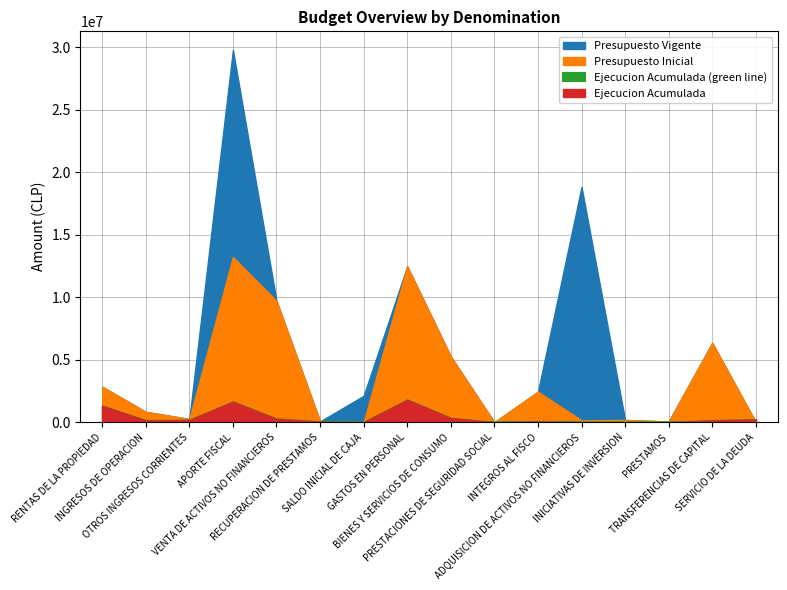

Reading left to right, extract all data points from this chart.

Ejecucion Acumulada: 1307238	138206	171076	1640000	267295	41176	0	1793164	325364	0	57282	19	0	0	141261	210412
Presupuesto Vigente: 2841446	831787	260294	29795763	9713616	61884	2118000	12482015	5261928	11	2445991	18836642	184060	57068	6354075	1000
Presupuesto Inicial: 2841446	831787	260294	13229915	9713616	61884	1000	12482015	5261928	11	2445991	153794	184060	57068	6354075	1000